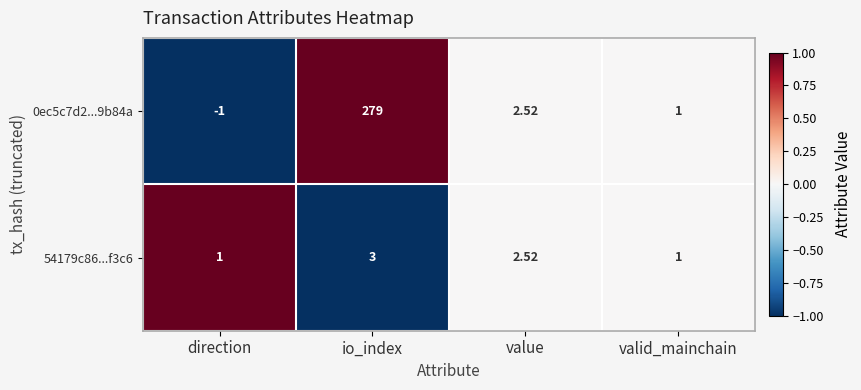

Which label corresponds to the largest value in the chart?

io_index